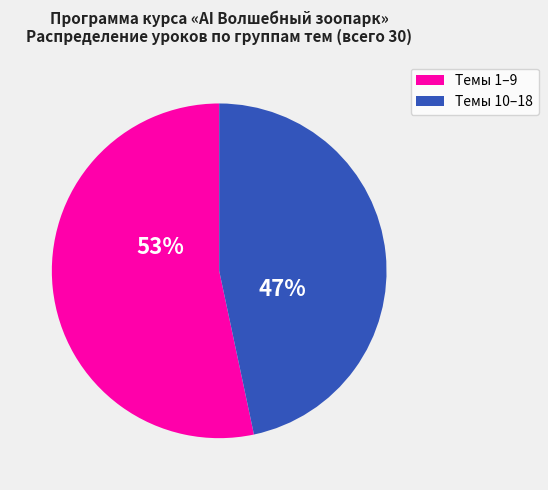

To the nearest percent, what is the average slice percentage?

50%